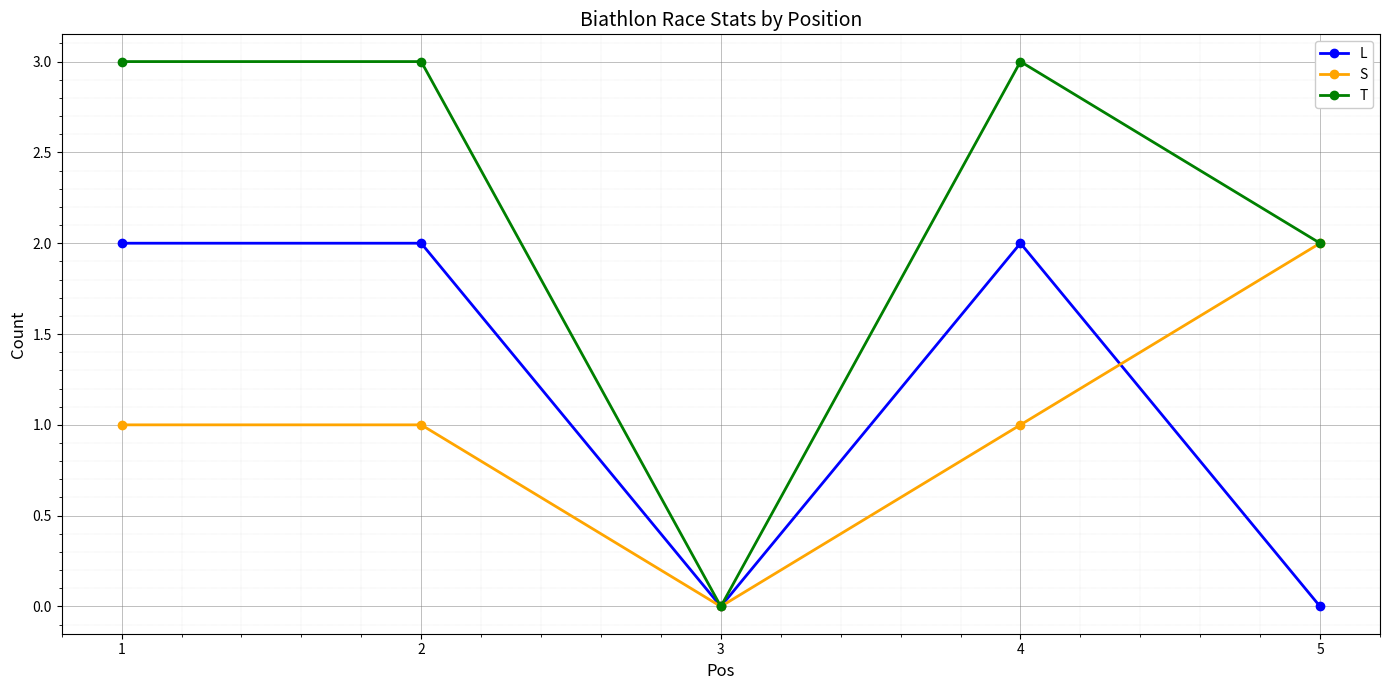

Which category has the lowest value in the S series?

3